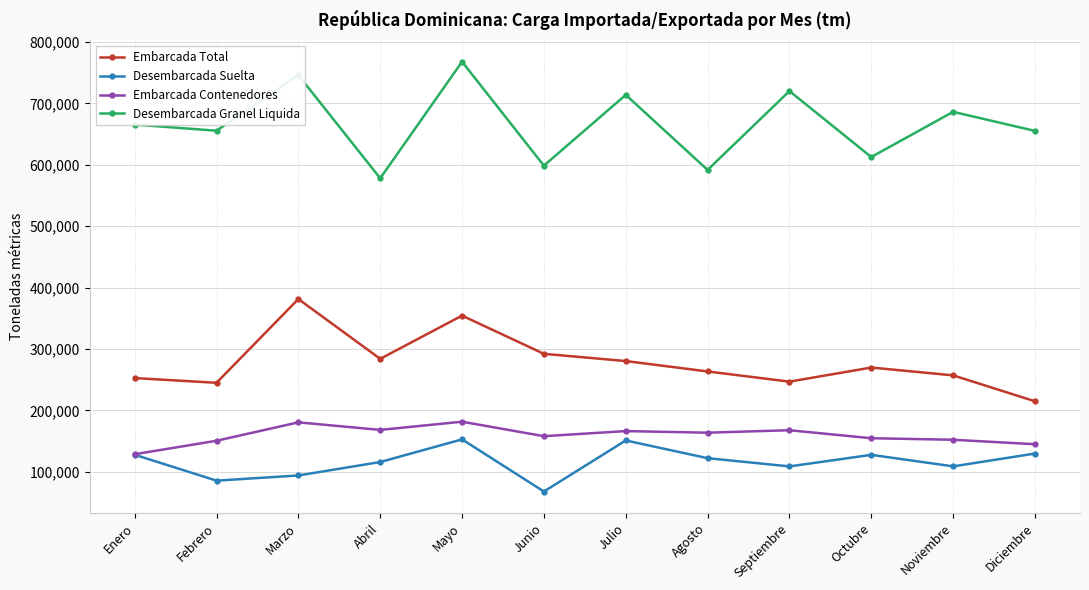

What are all the series names shown in the legend?

Embarcada Total, Desembarcada Suelta, Embarcada Contenedores, Desembarcada Granel Liquida